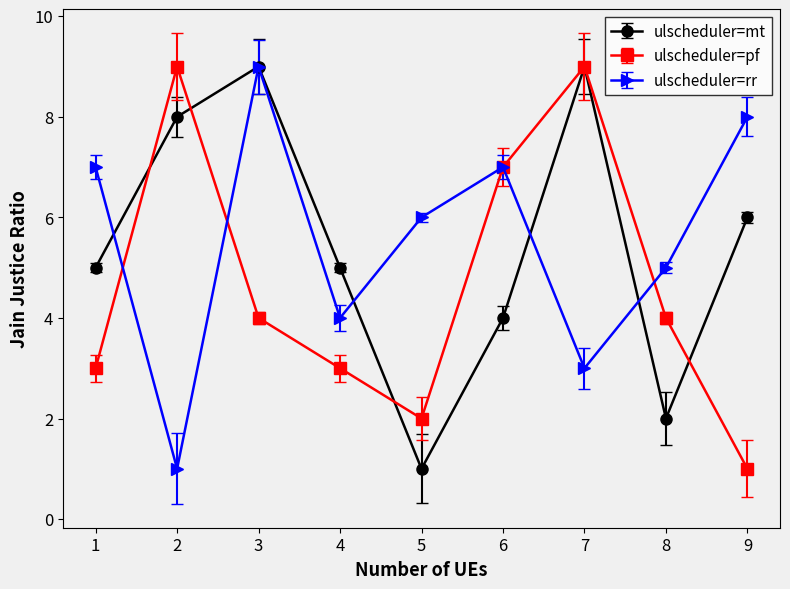

What is the maximum value for ulscheduler=mt?

9